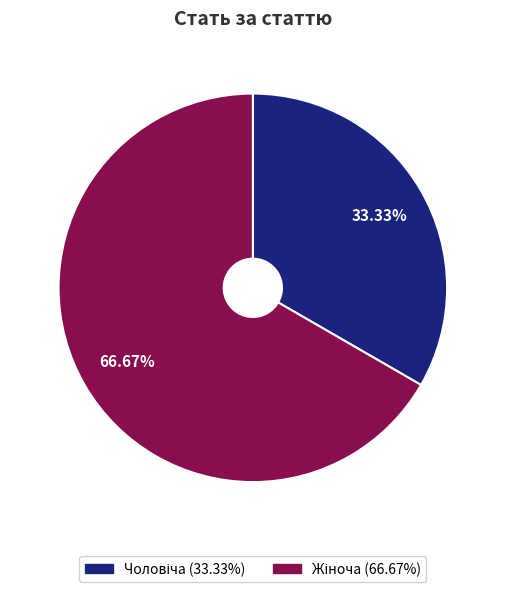

Is there a majority slice in this chart?

Yes